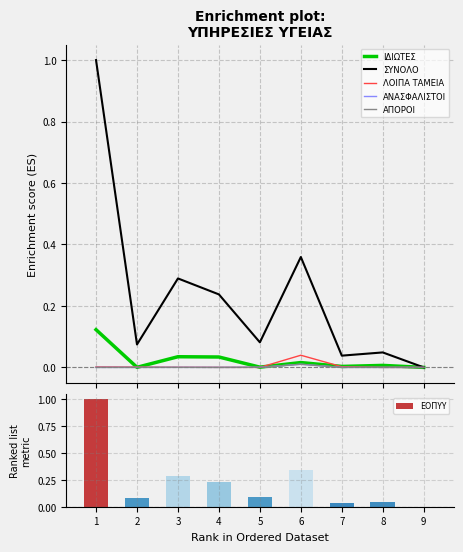

The ΙΔΙΩΤΕΣ series shows 0.0 at 8. True or false?

False